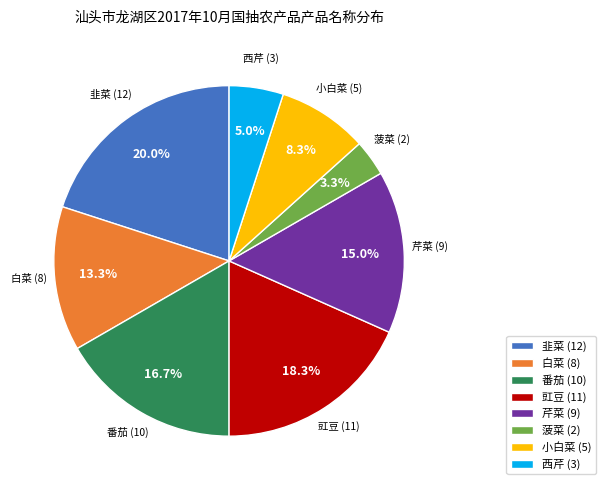

Count the number of slices in the pie.

8